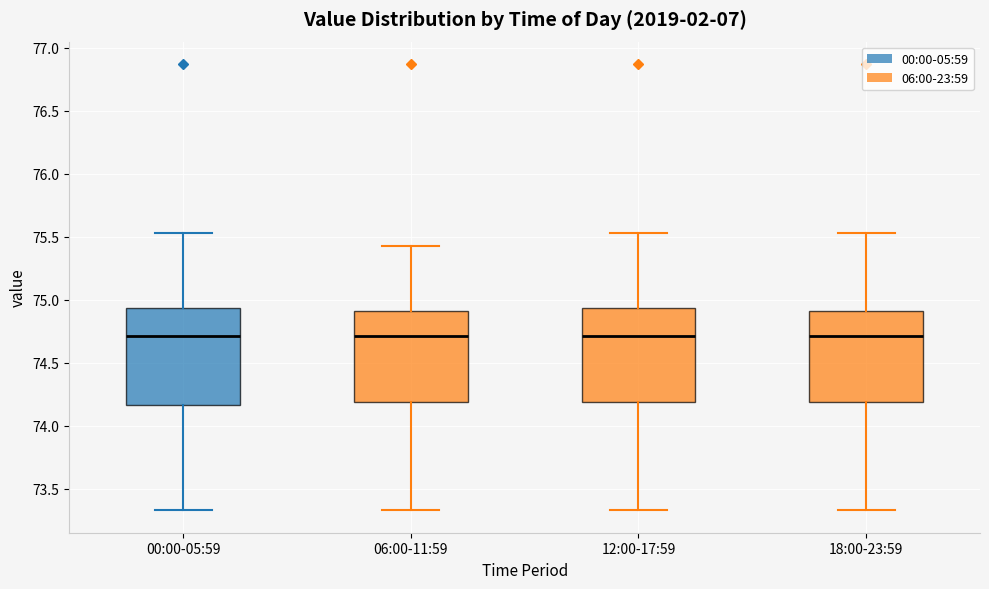

Where does the median line of the box for 12:00-17:59 sit on the y-axis? The values are not printed on the chart, so give them approximately, as read against the axis.

74.70